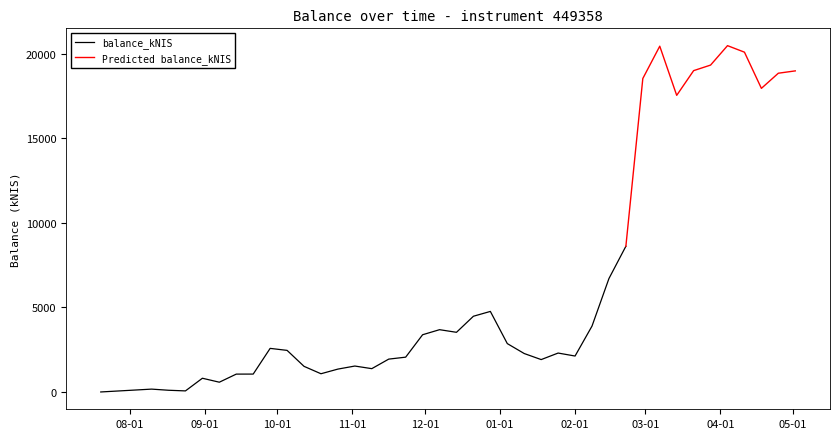

What is the label of the 21st point from the right?

2023-12-14